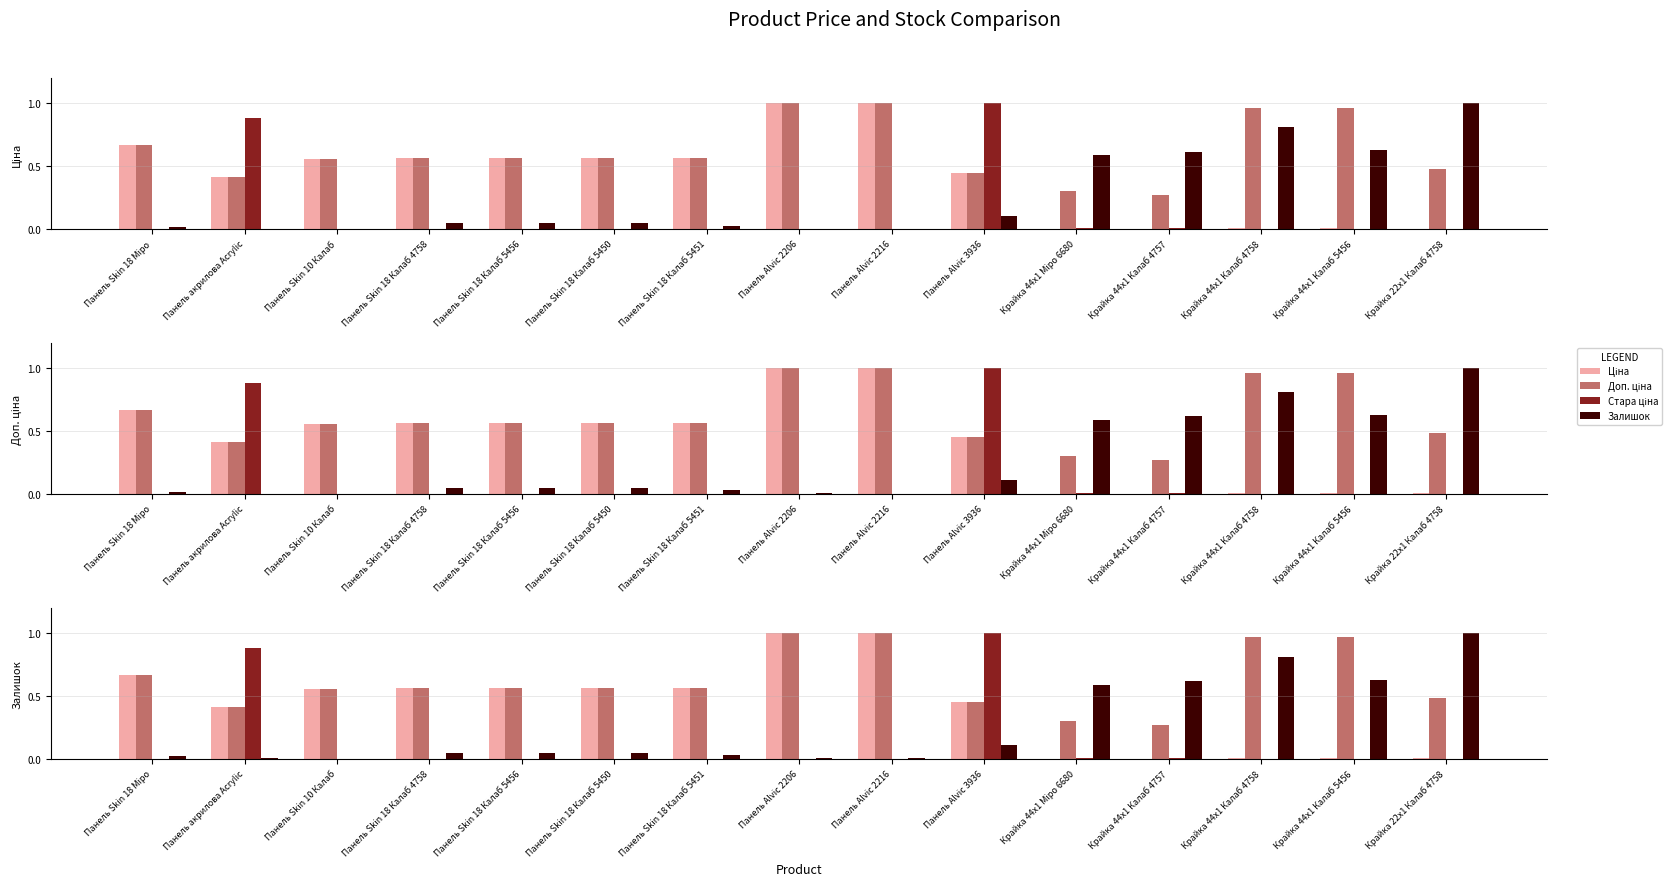

Rank the categories by Залишок value from lowest to highest.

Панель Skin 10 Калаб, Панель акрилова Acrylic, Панель Alvic 2216, Панель Alvic 2206, Панель Skin 18 Міро, Панель Skin 18 Калаб 5451, Панель Skin 18 Калаб 4758, Панель Skin 18 Калаб 5456, Панель Skin 18 Калаб 5450, Панель Alvic 3936, Крайка 44x1 Міро 6680, Крайка 44x1 Калаб 4757, Крайка 44x1 Калаб 5456, Крайка 44x1 Калаб 4758, Крайка 22x1 Калаб 4758